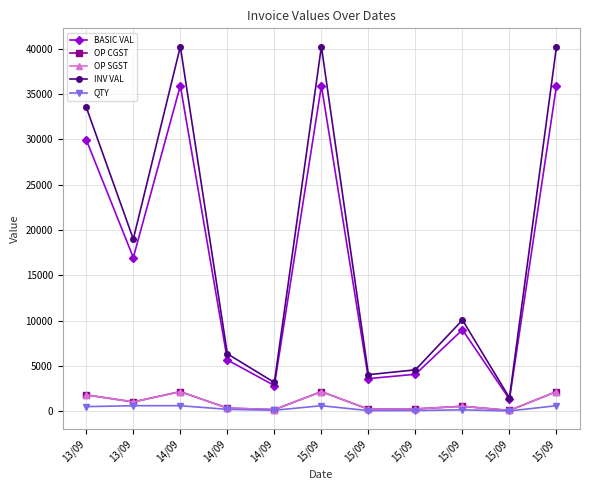

Is the value of OP CGST at 15/09 greater than the value of OP SGST at 14/09?

No